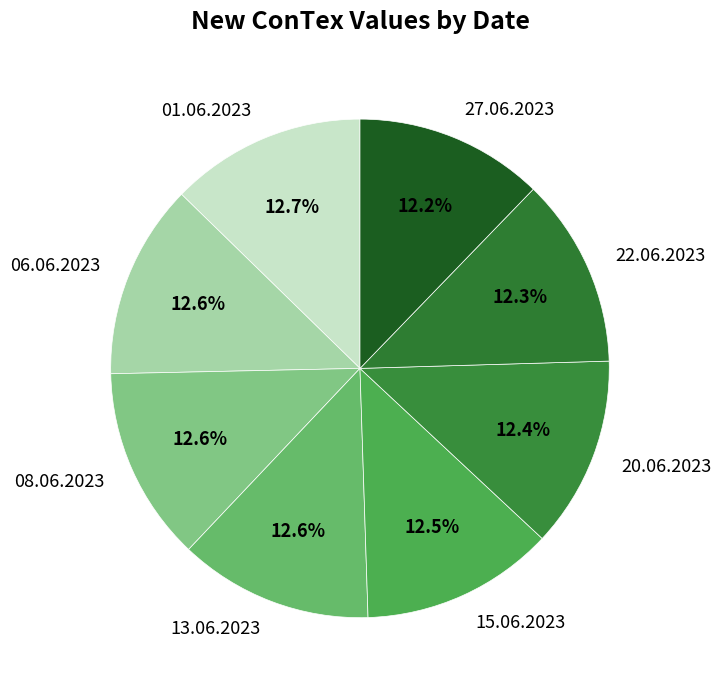

To the nearest percent, what percentage of the pie is 22.06.2023?

12%